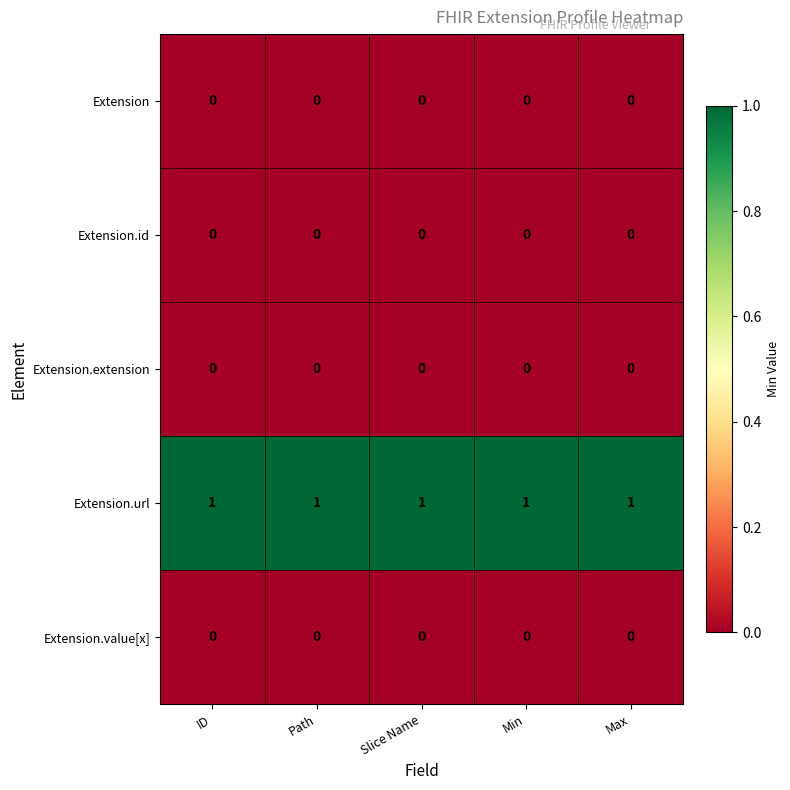

At how many categories does at least one series exceed 0?

5